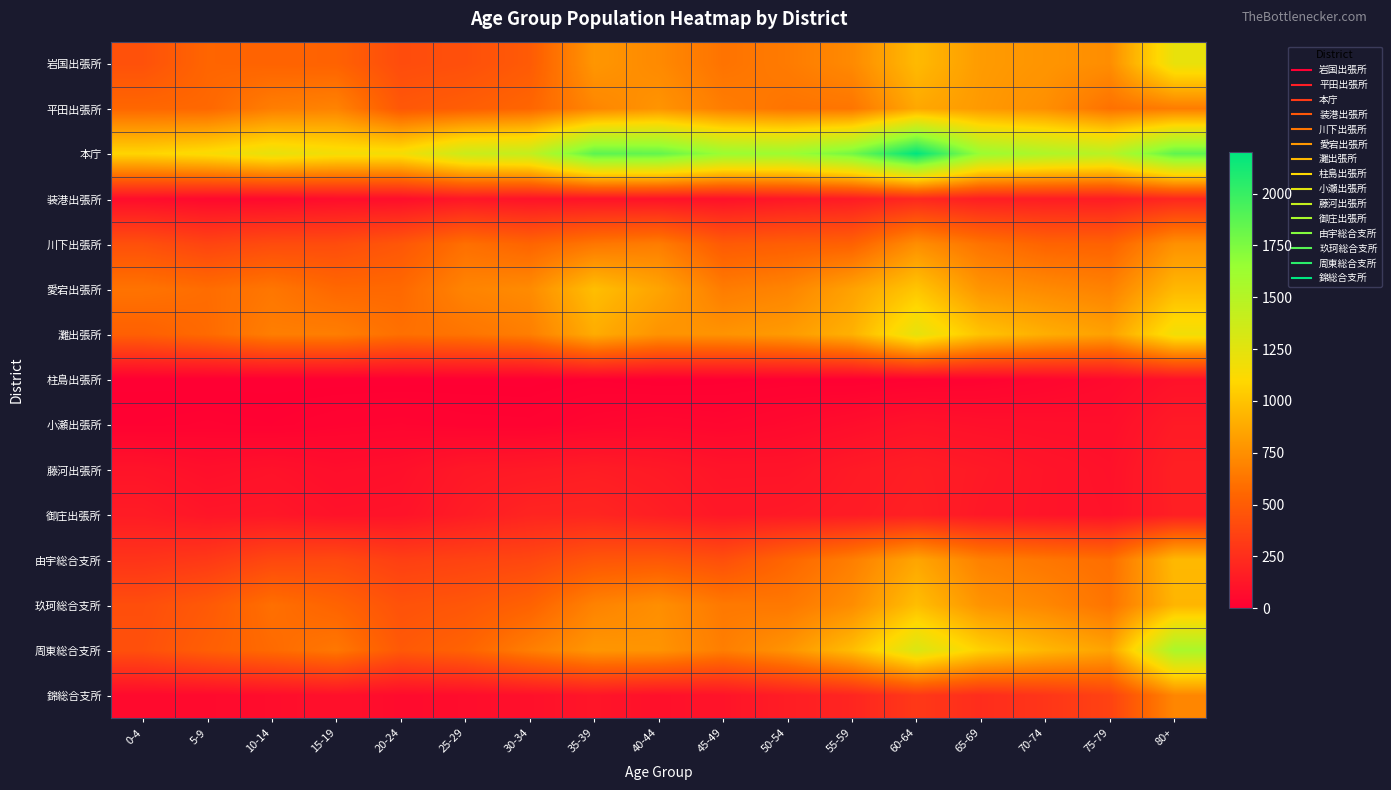

What is the difference between the highest and lowest values at 30-34?

1427